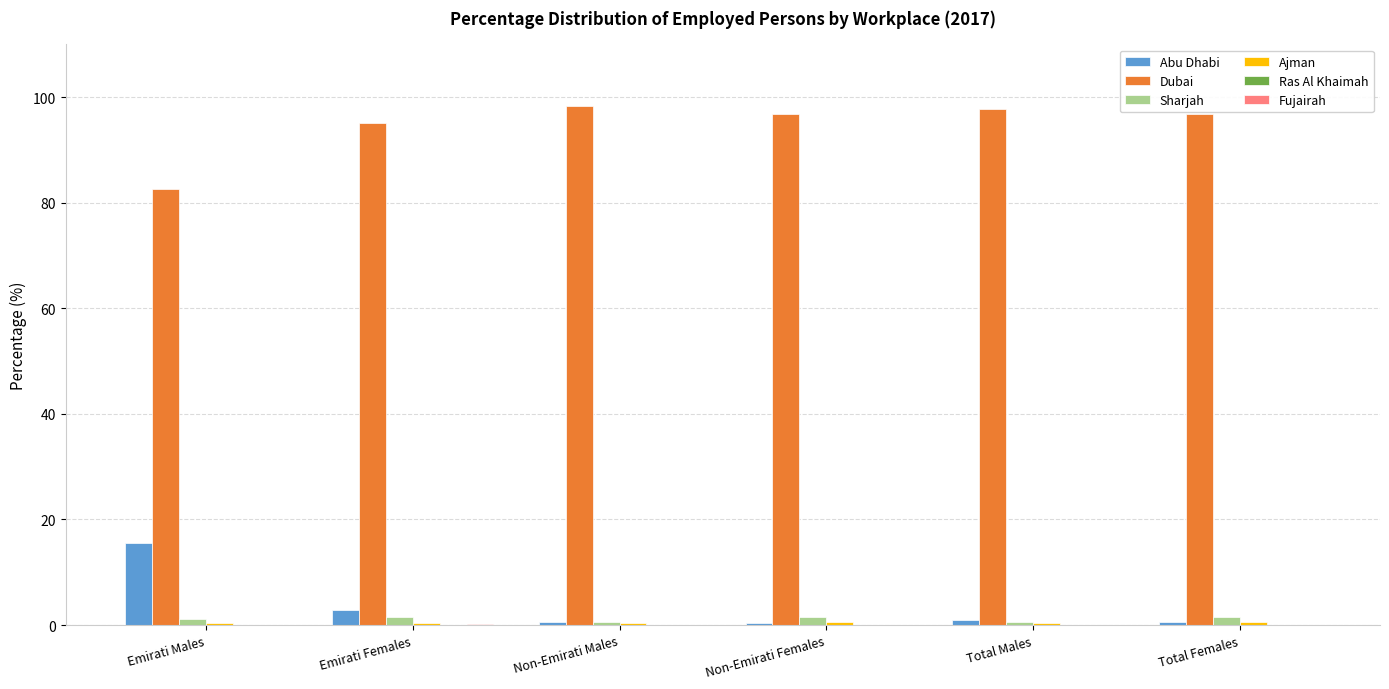

What is the greatest value displayed?

98.3